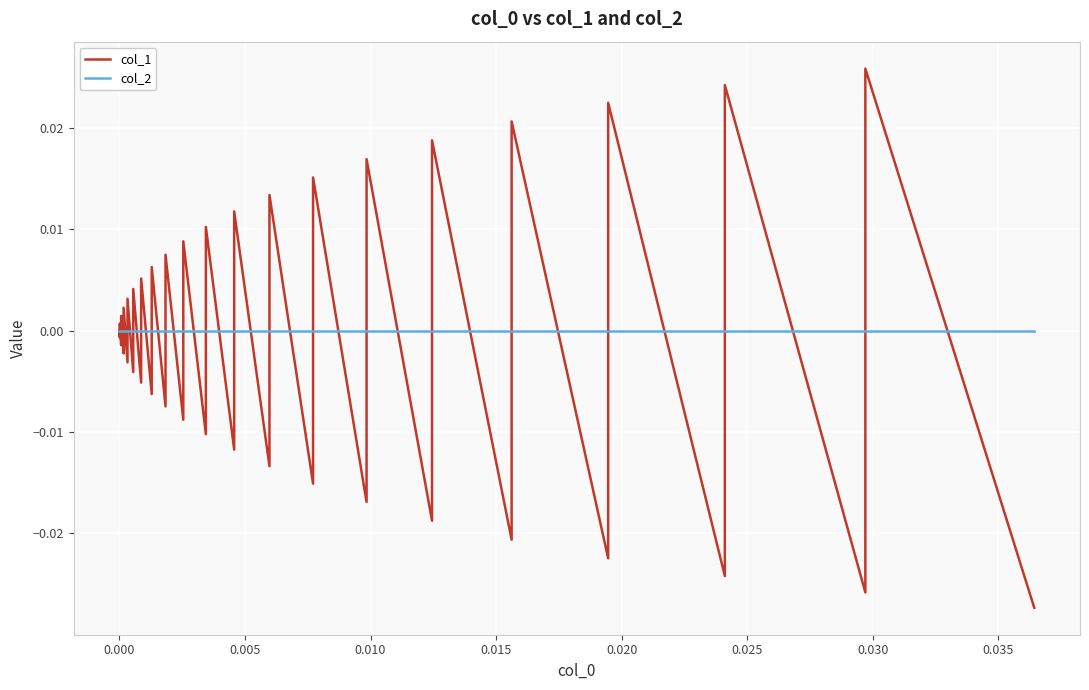

True or false: col_1 has more than 0 interior local peaks.

True